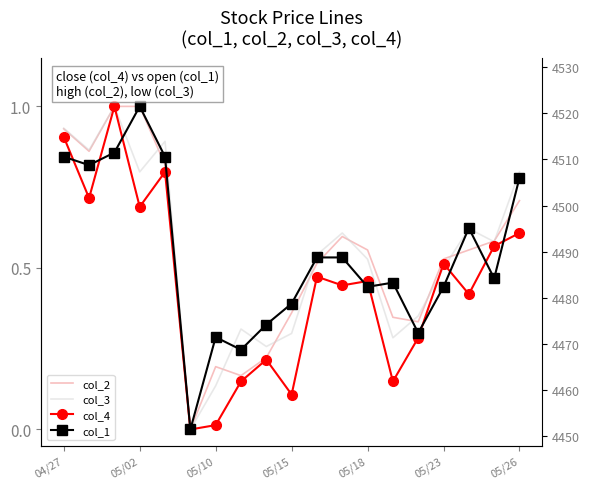

Between 7 and 9, which is larger?

9